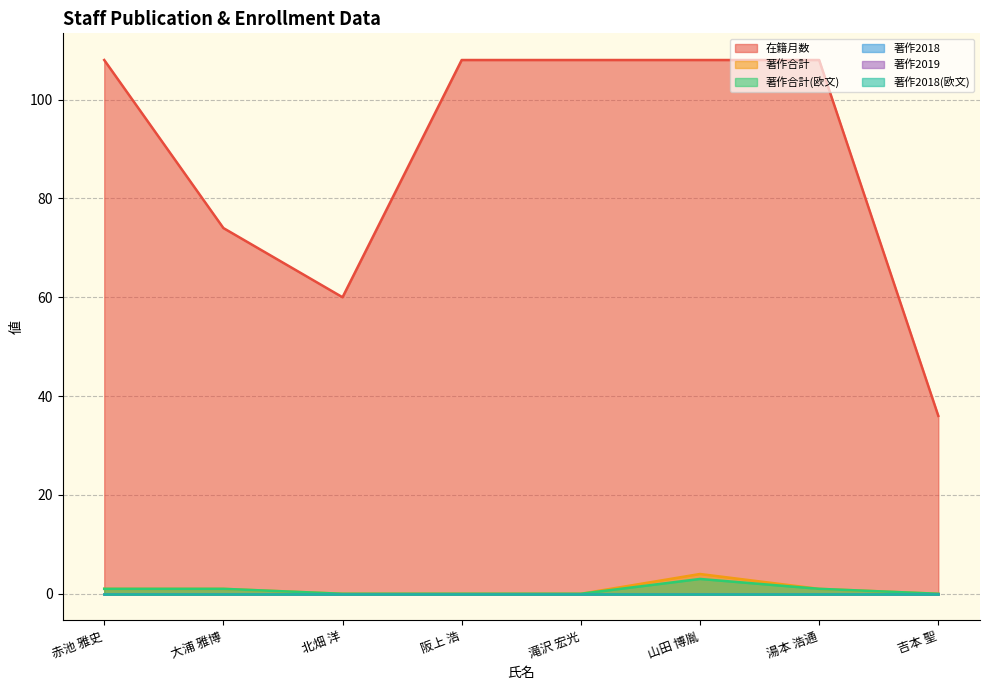

What position from the left is 湯本 浩通?

7